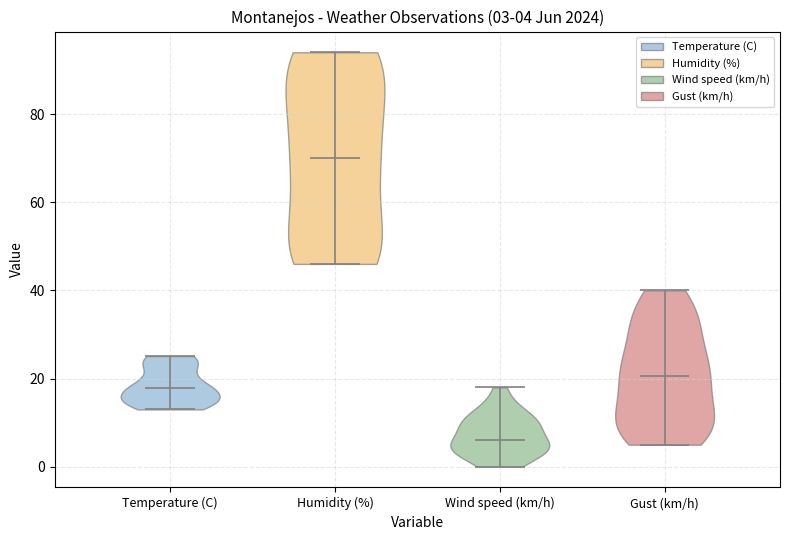

Which violin has the highest median line?

Humidity (%)